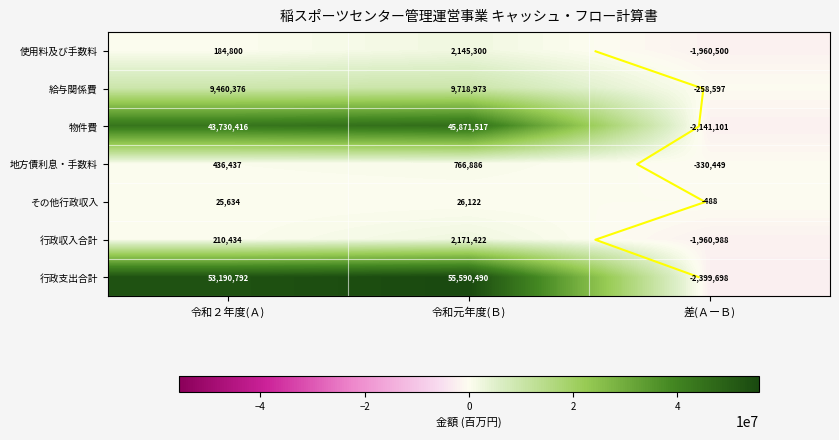

What is the total value across all series at 令和２年度(Ａ)?

107238889